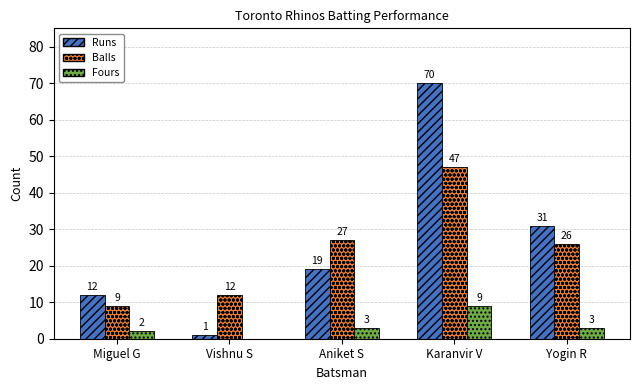

Which series has the largest range (max minus min)?

Runs